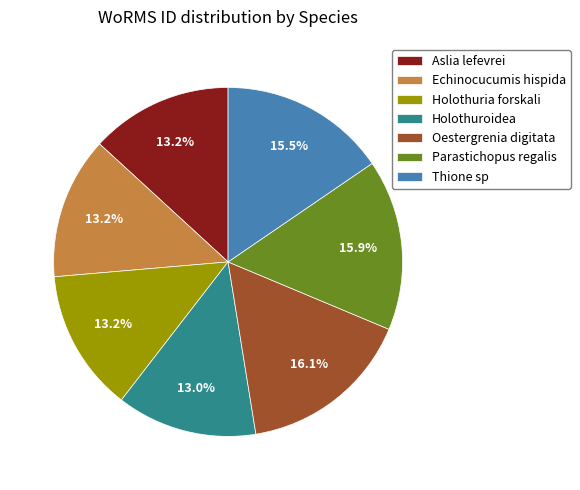

How much of the chart is everything except Holothuroidea?

87.0%